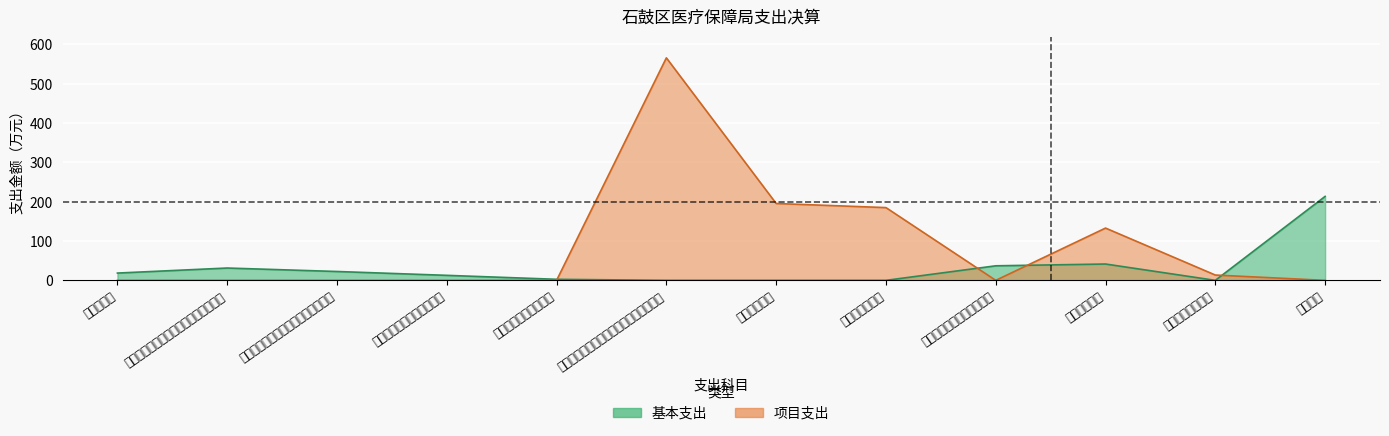

Which series has the largest range (max minus min)?

项目支出